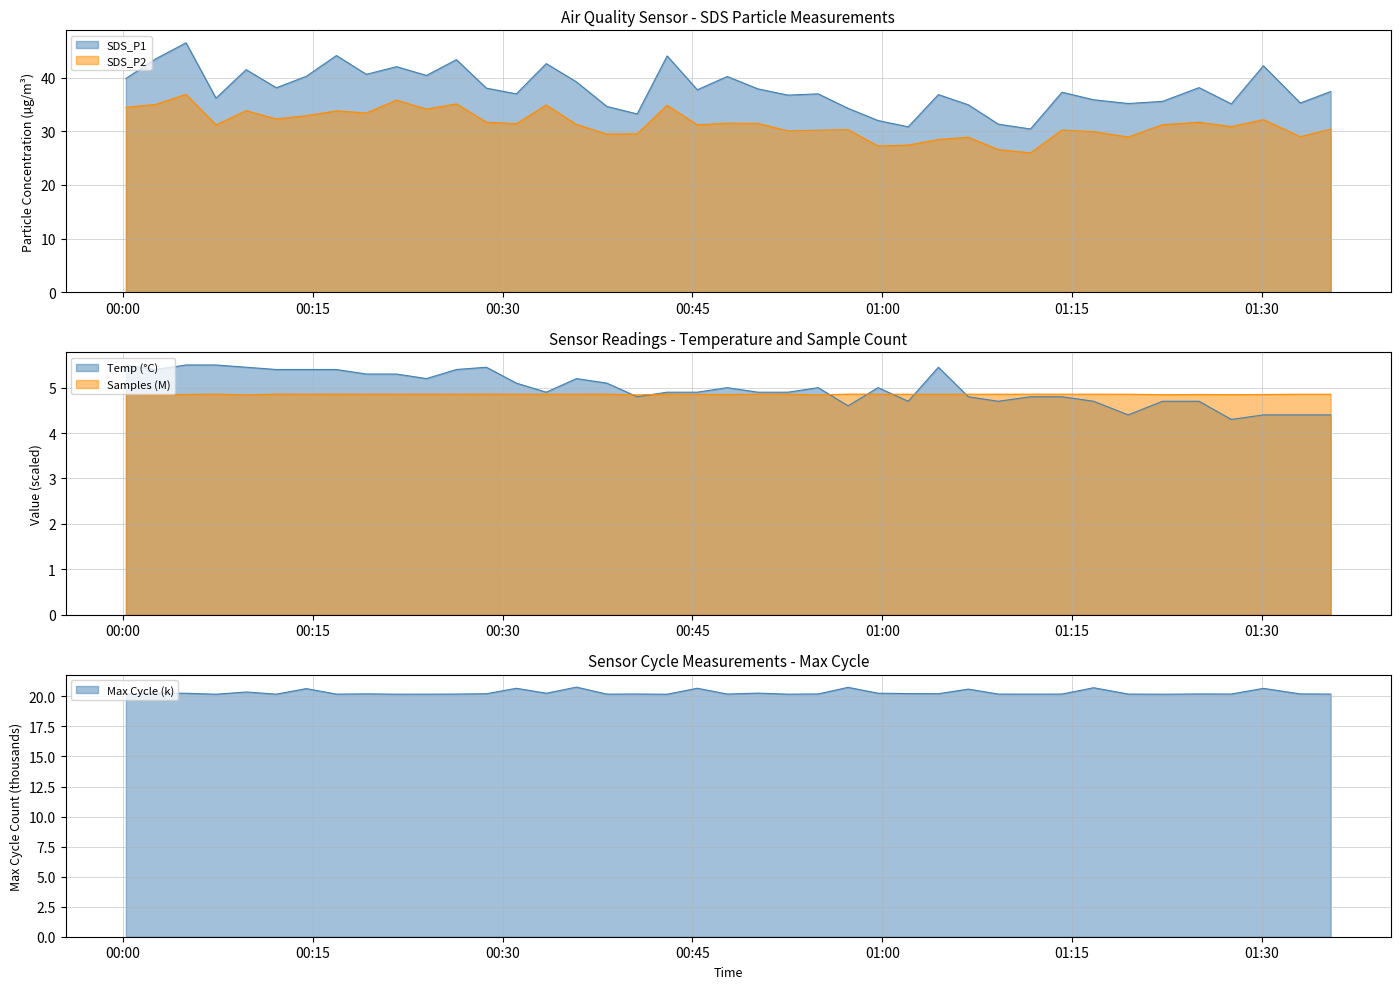

Does the chart have visible grid lines?

Yes